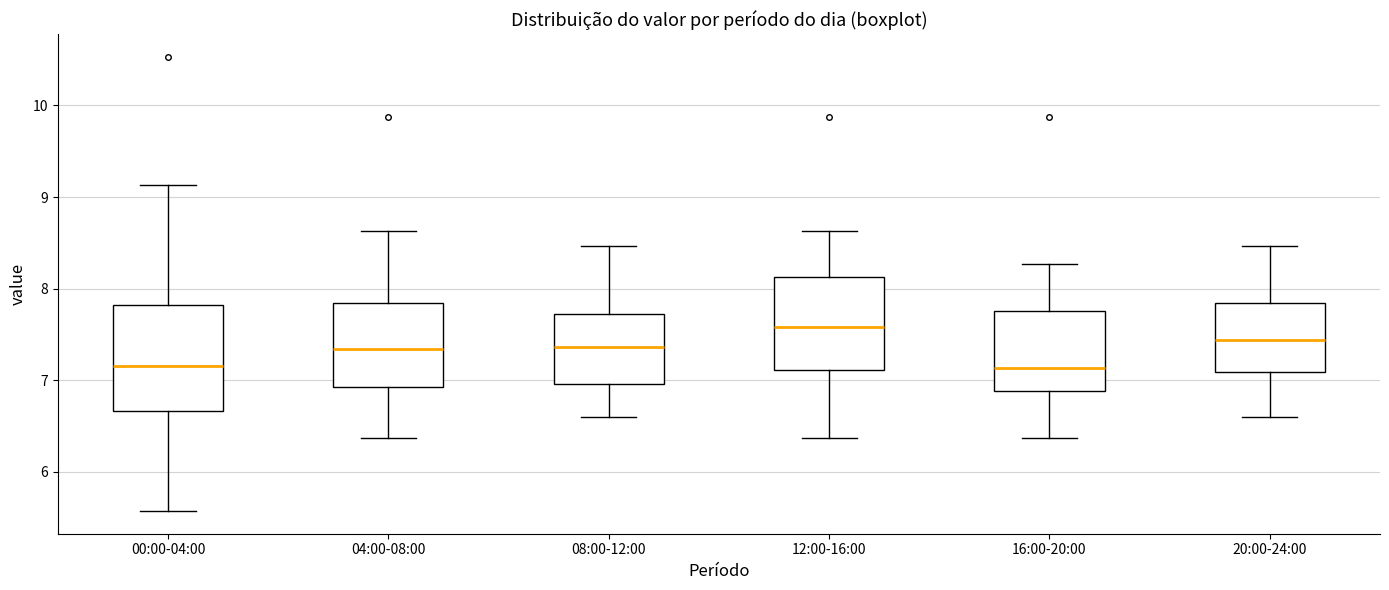

Which box is the tallest, from its lower edge to its upper edge?

00:00-04:00